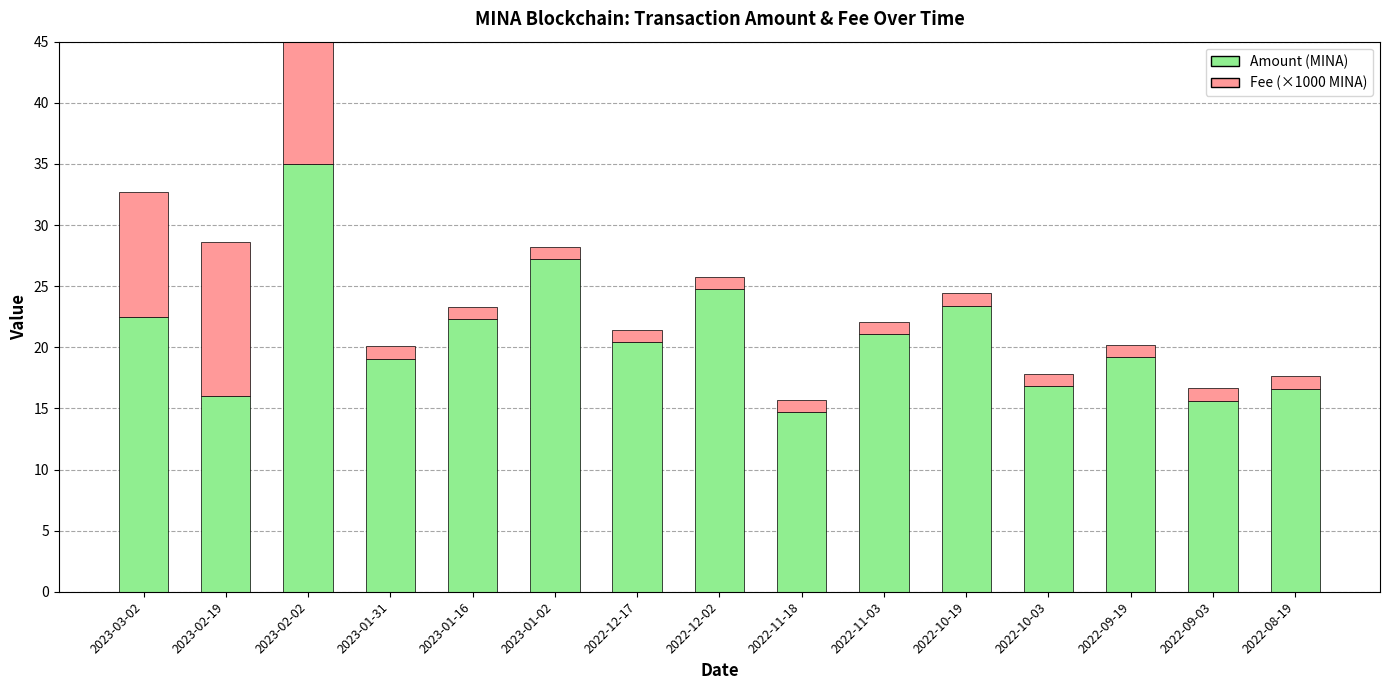

Where is Amount (MINA) nearest to the value 24?

2022-10-19